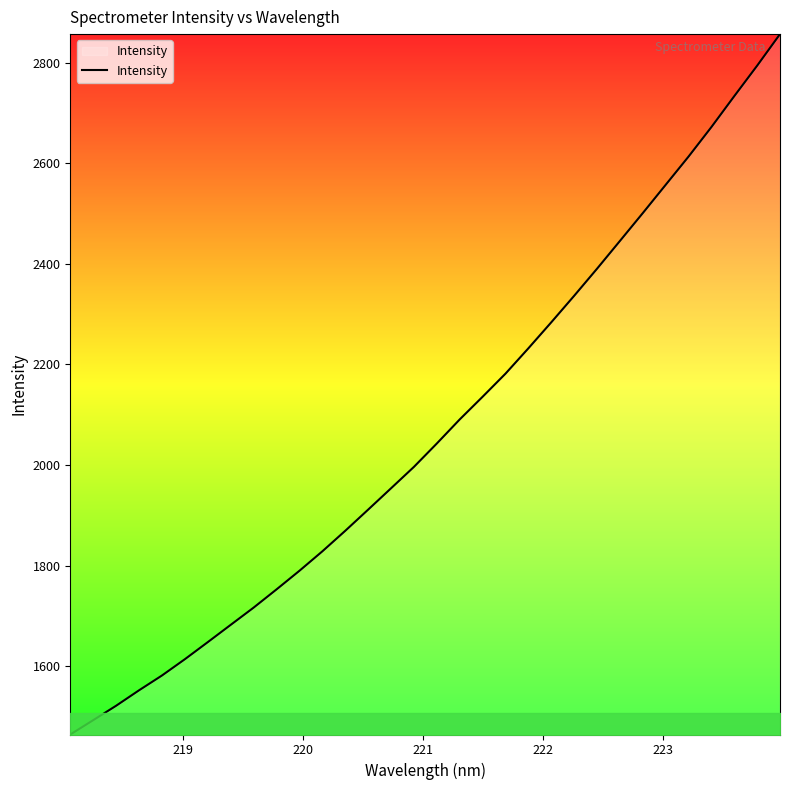

What is the difference between the maximum and minimum values?

1392.4